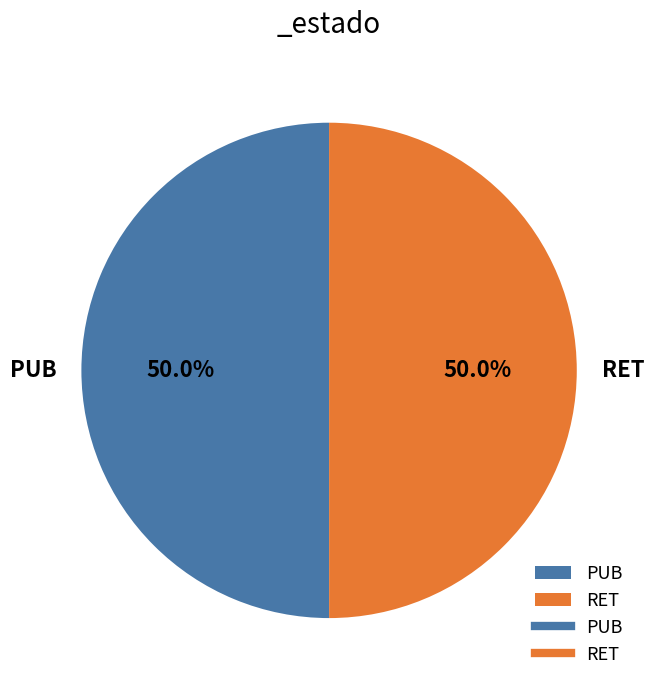

What is the ratio of the value at RET to the value at PUB?

1.0